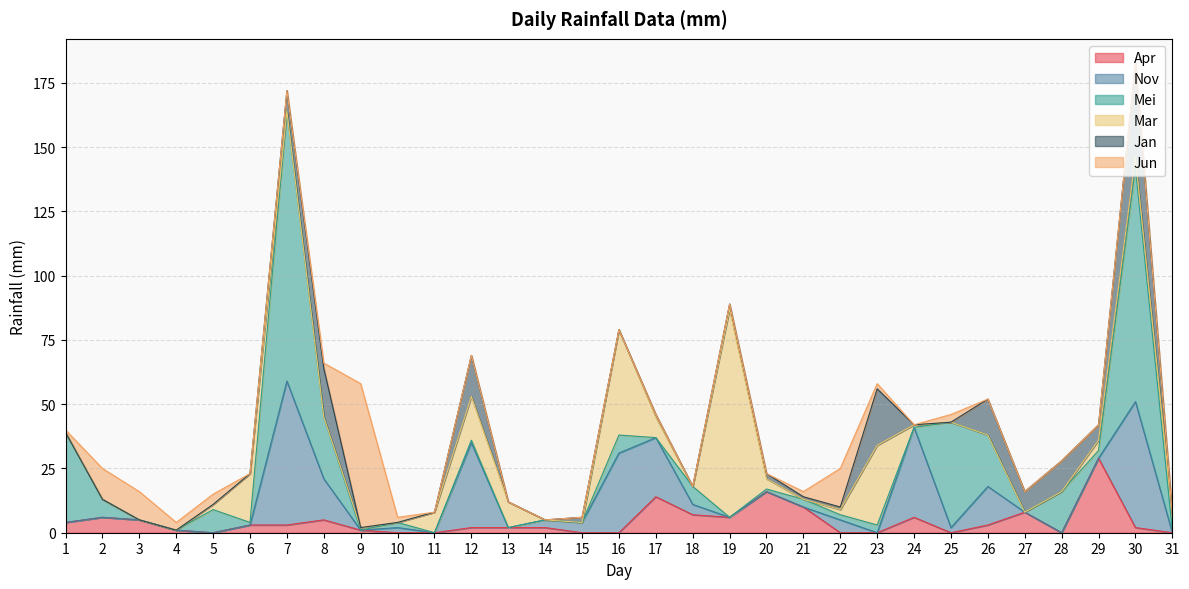

Does the chart have visible grid lines?

Yes